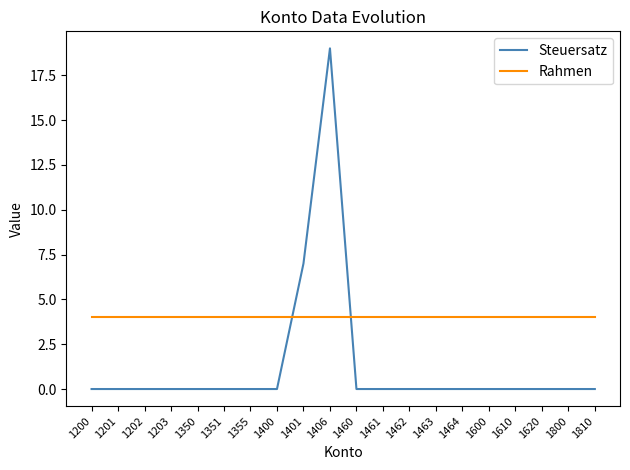

Rank the series at 1201 from lowest to highest value.

Steuersatz, Rahmen